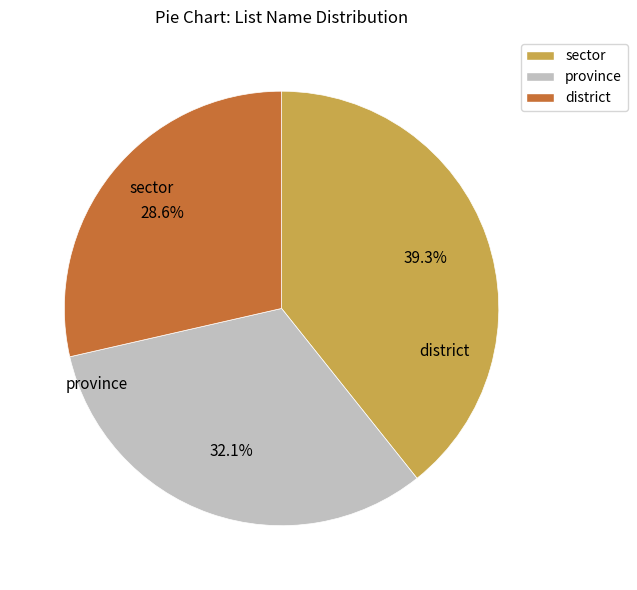

Count the number of slices in the pie.

3